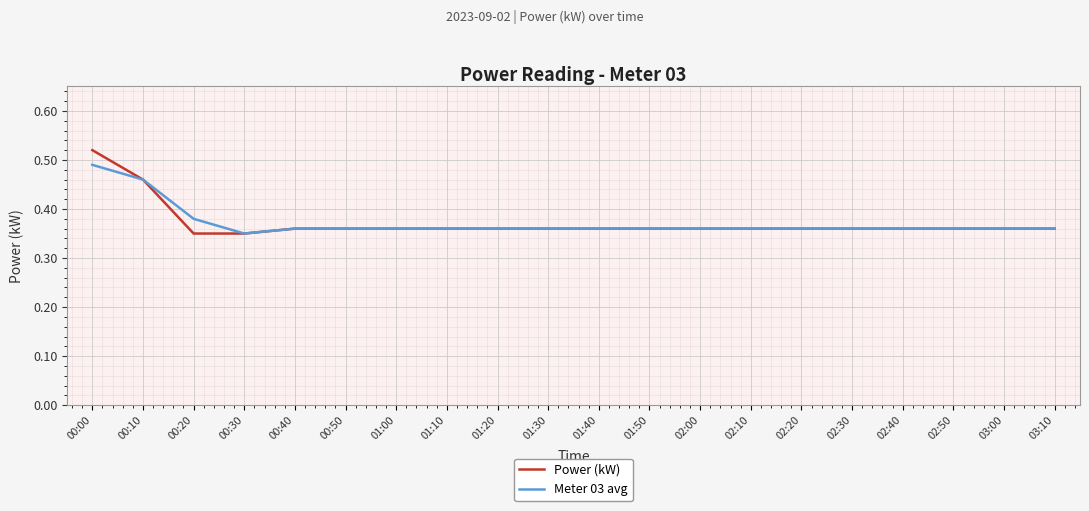

What position from the left is 02:50?

18